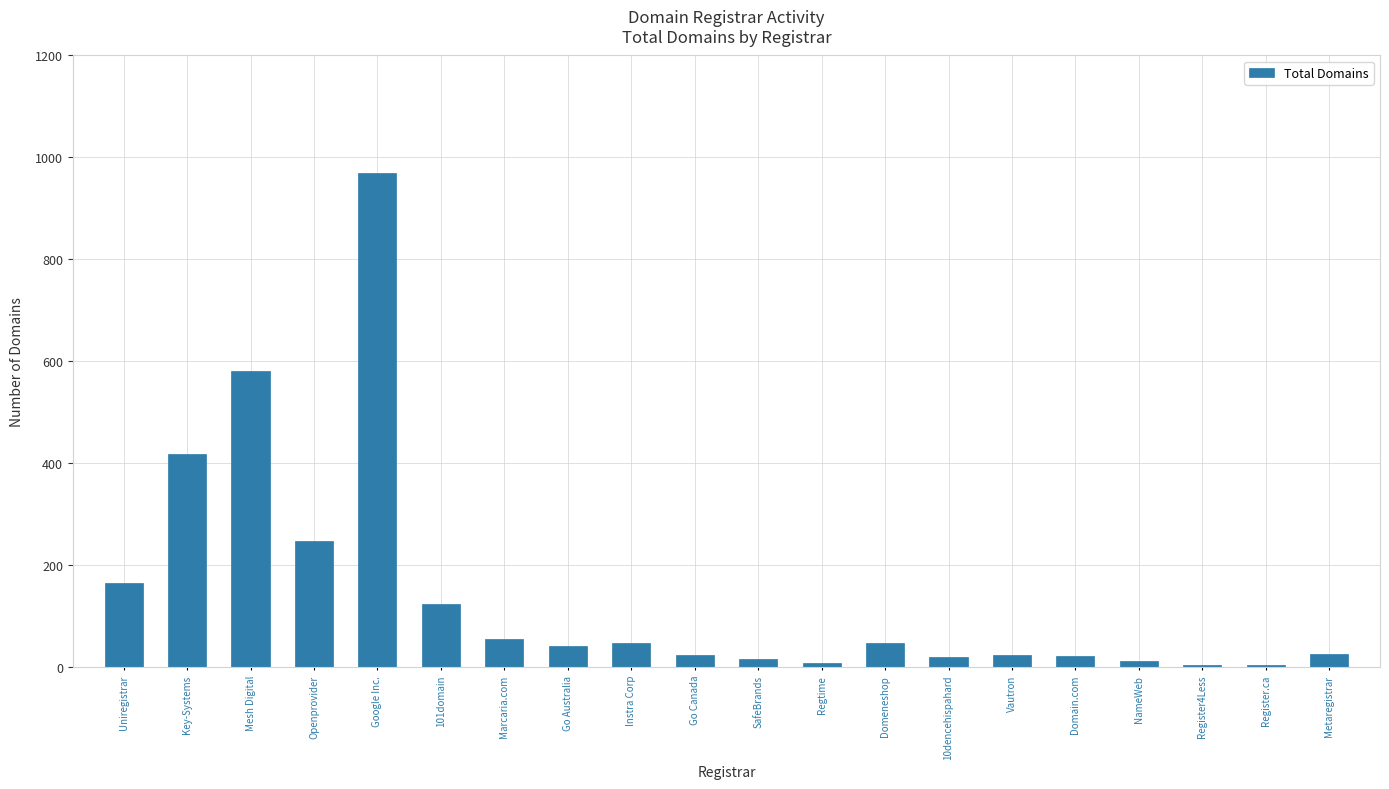

Does the chart contain stacked bars?

No